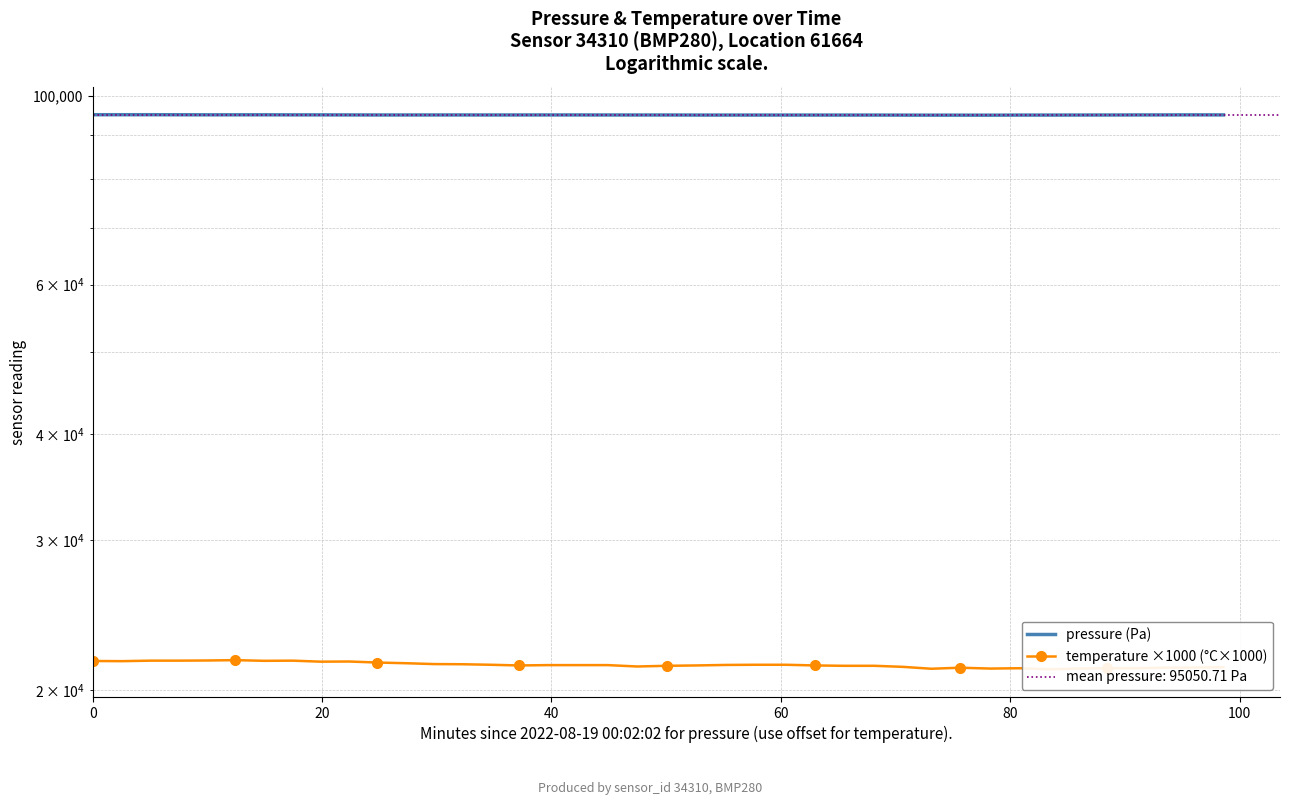

The value of temperature ×1000 (°C×1000) at 32 is 31634.8. True or false?

False